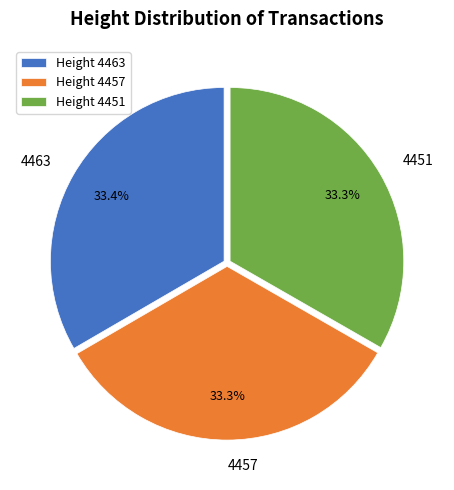

What is the ratio of the value at Height 4451 to the value at Height 4463?

1.0